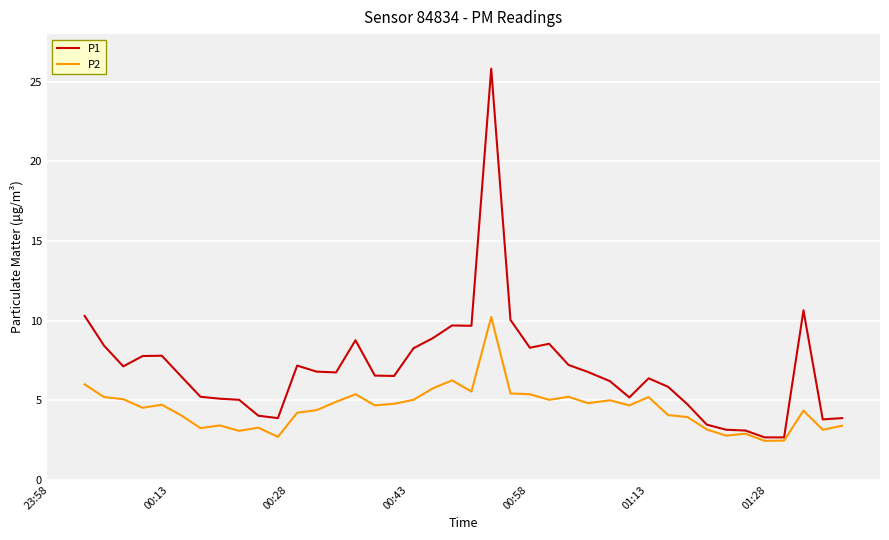

List the series in order of their overall mean, highest first.

P1, P2